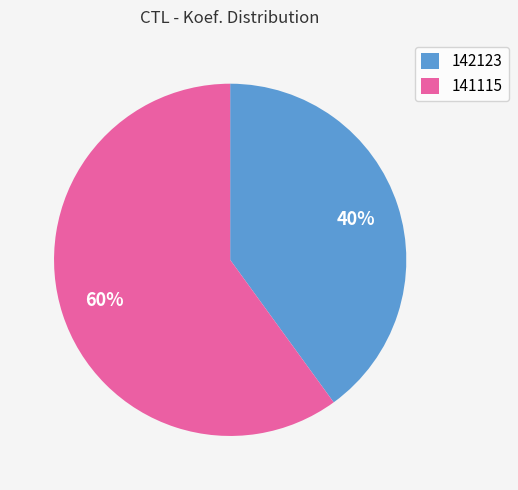

How many slices are in this pie chart?

2